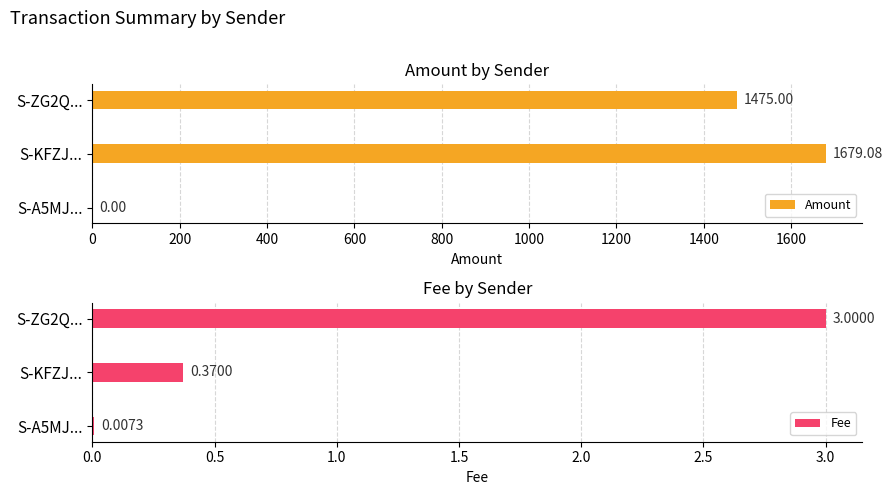

Reading left to right, transcribe all the data shown in this chart.

Amount: 0.0	1679.1	1475.0
Fee: 0.0	0.4	3.0